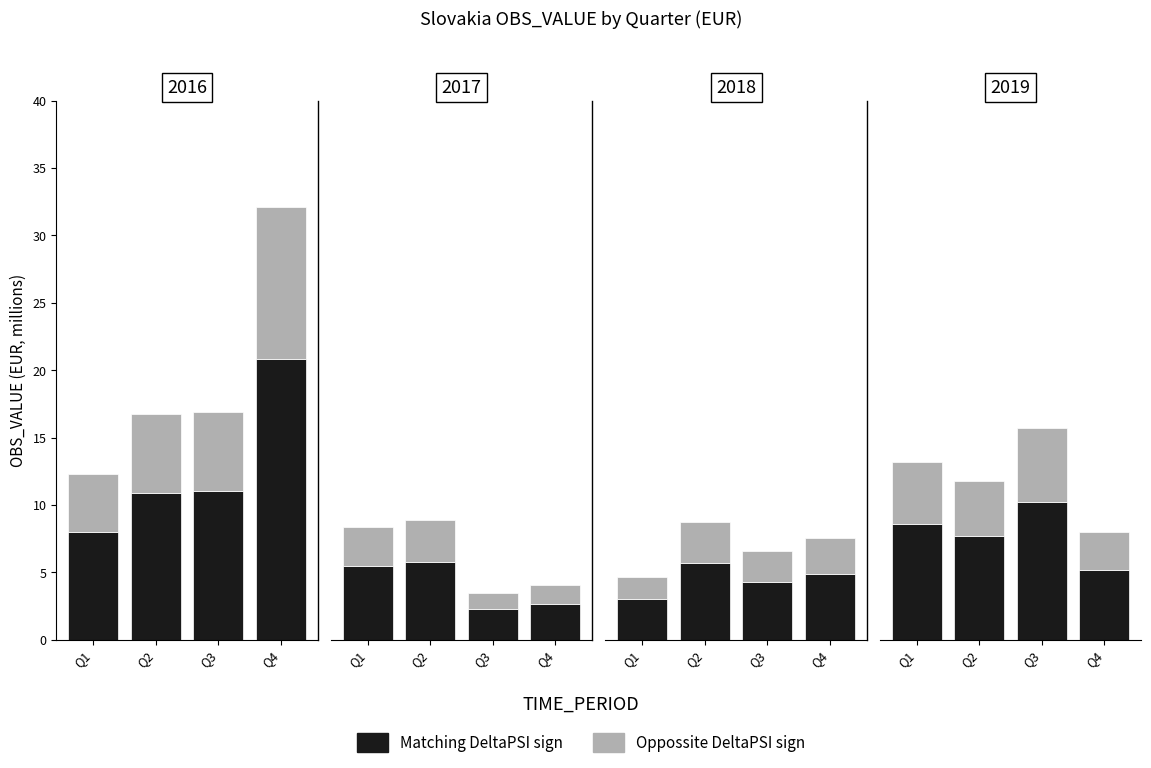

What is the approximate value of Oppossite DeltaPSI sign at Q3?

5.5